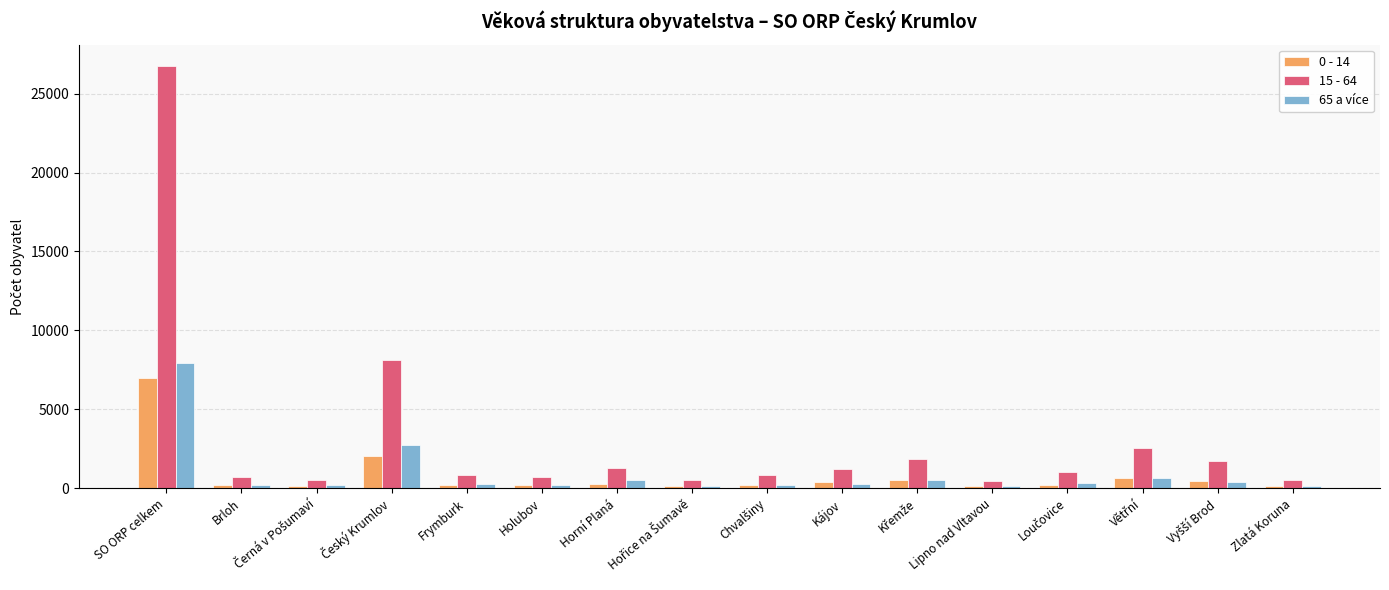

How many data points does each series have?

16